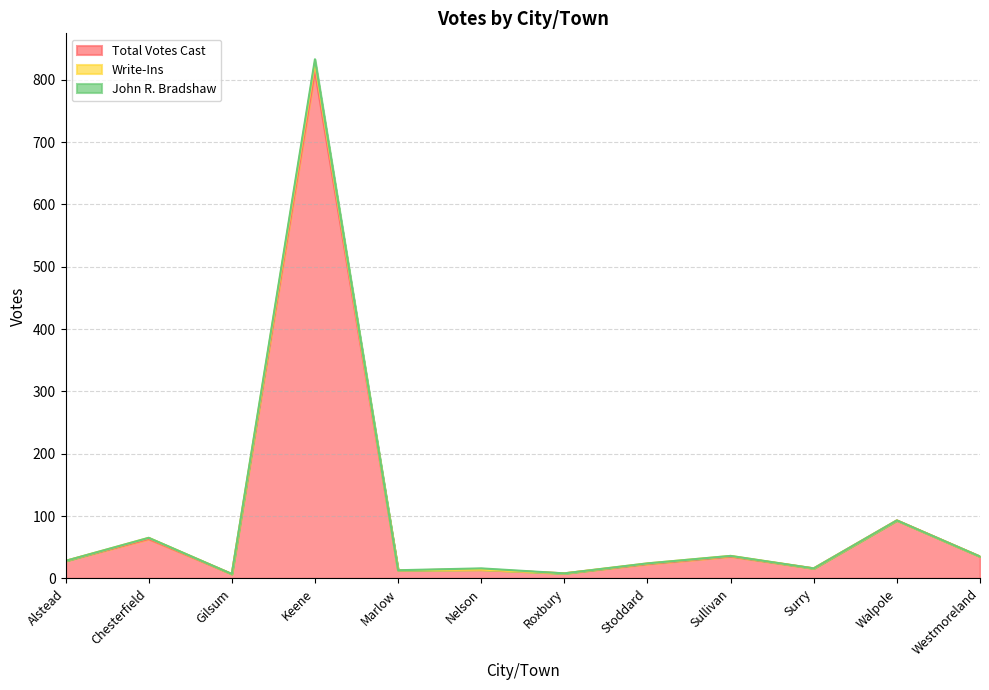

How many values in the Write-Ins series exceed 28?

5